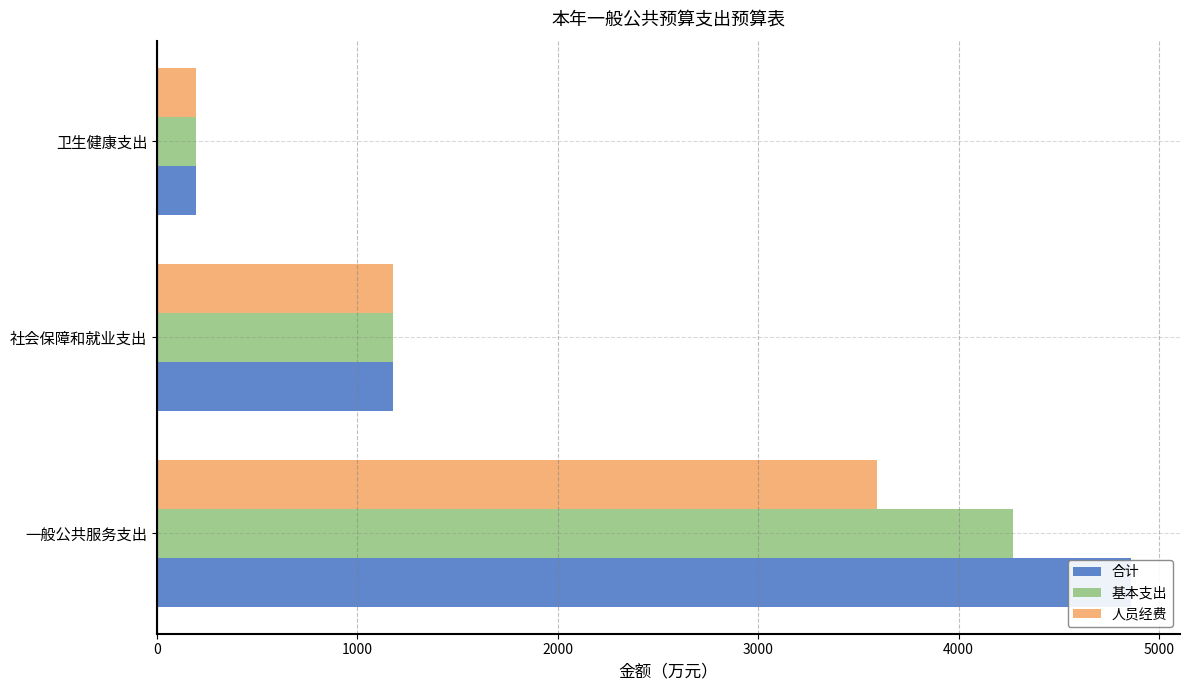

Which series has the largest range (max minus min)?

合计